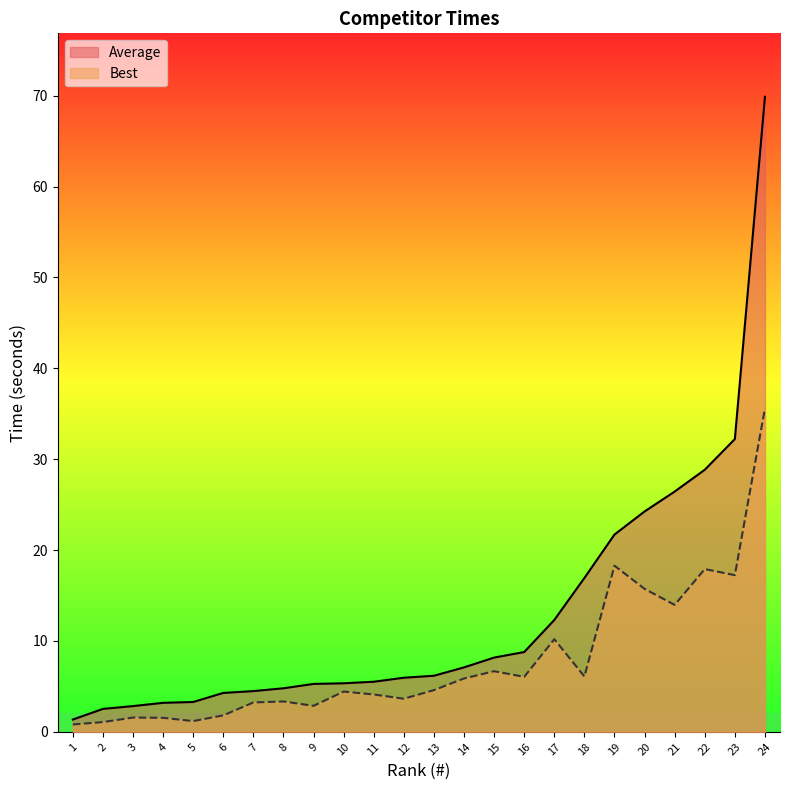

Reading left to right, extract all data points from this chart.

Average: 1.4	2.5	2.8	3.2	3.3	4.3	4.5	4.8	5.3	5.3	5.5	6.0	6.2	7.1	8.2	8.8	12.3	16.9	21.7	24.2	26.4	28.8	32.2	69.9
Best: 0.8	1.1	1.6	1.5	1.2	1.8	3.2	3.3	2.9	4.4	4.1	3.6	4.6	5.9	6.7	6.0	10.2	6.1	18.3	15.7	14.0	17.9	17.2	35.6